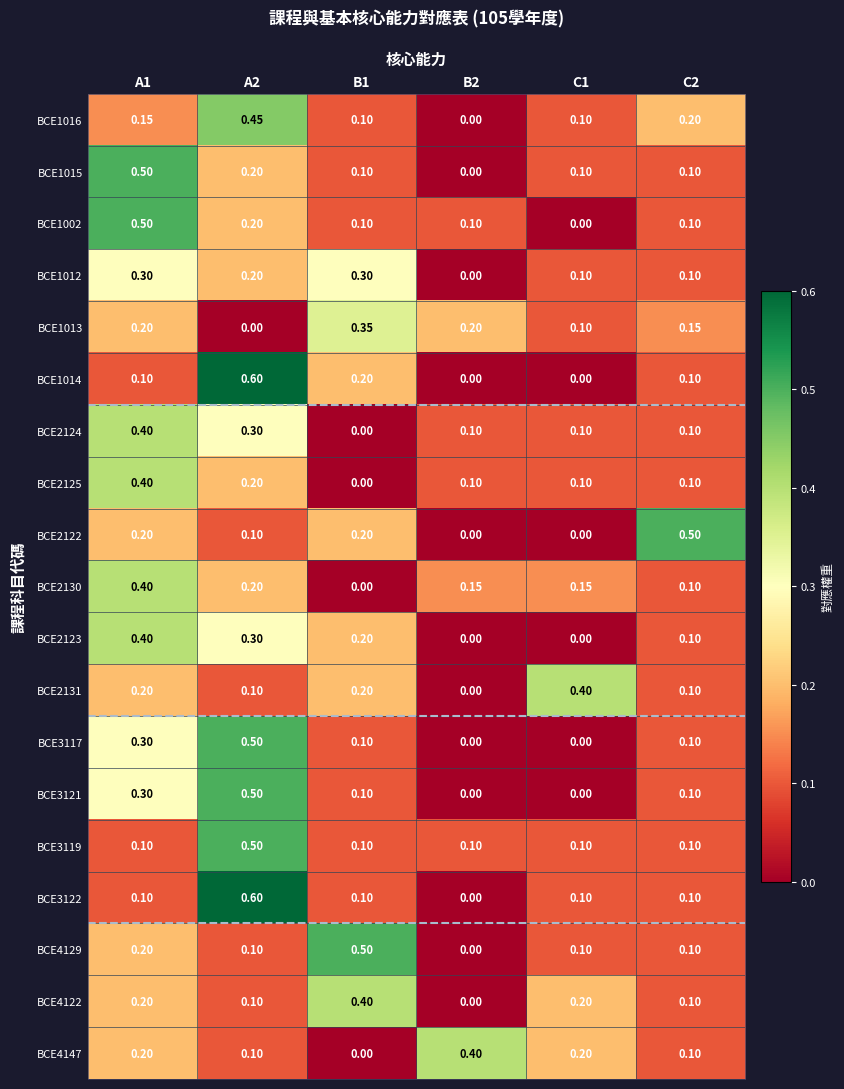

Is the value of BCE3121 at B1 greater than the value of BCE1015 at A1?

No